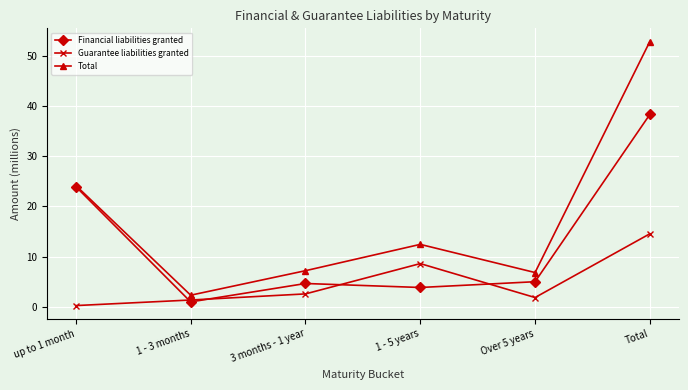

What is the label of the 3rd point from the right?

1 - 5 years